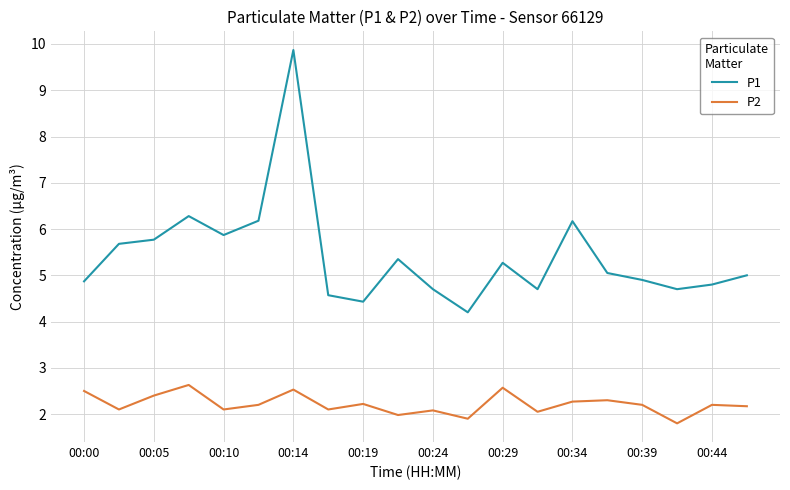

True or false: P2 and P1 cross at least once.

False